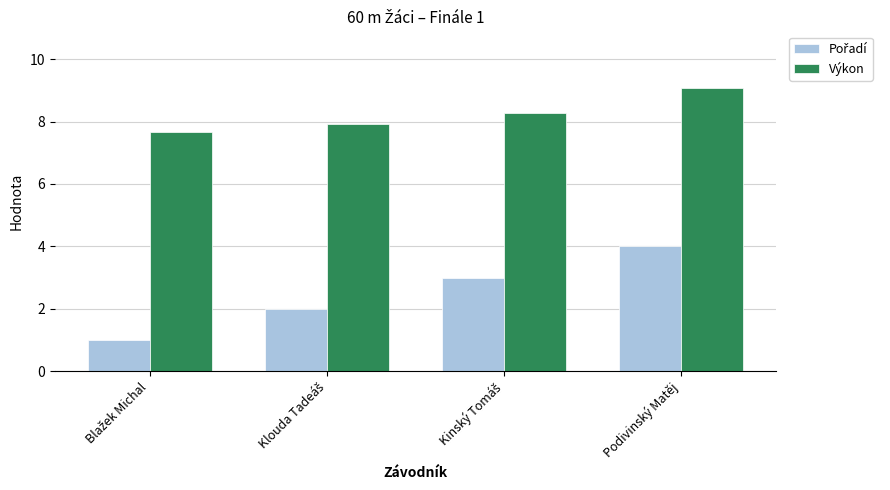

At how many categories does at least one series exceed 2?

4